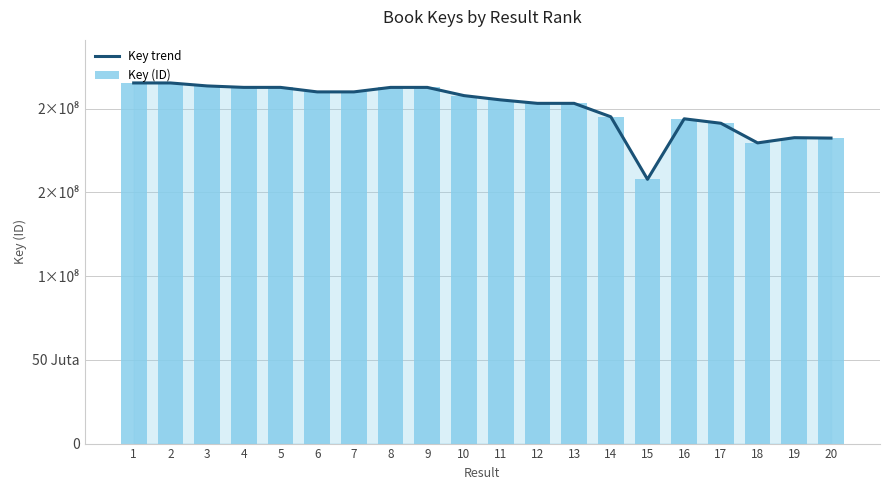

Which series has the largest range (max minus min)?

Key trend